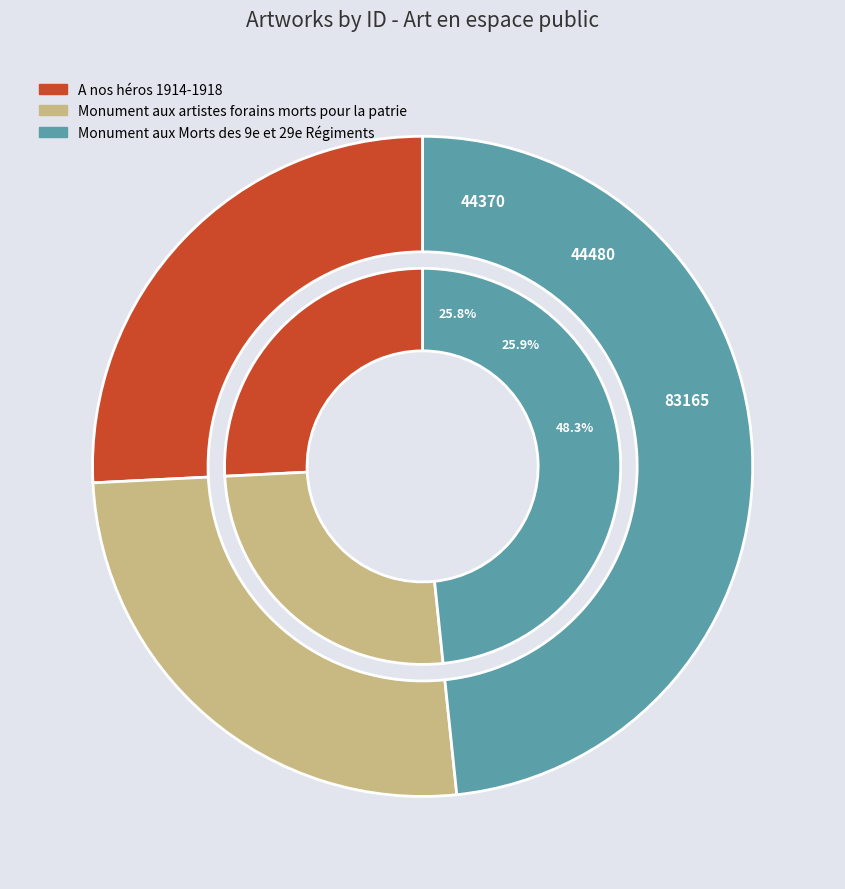

To the nearest percent, what is the average slice percentage?

33%